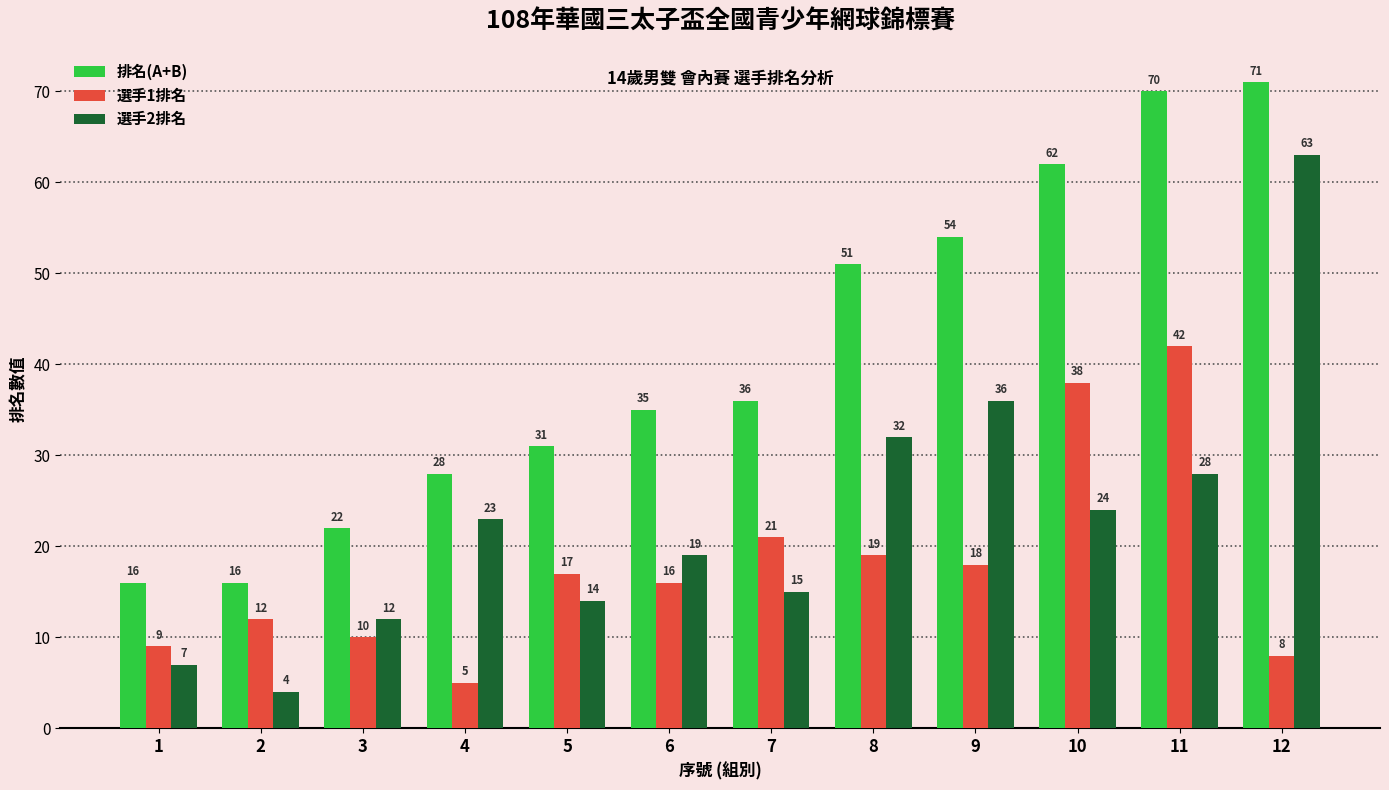

Between 10 and 11, which series saw the biggest shift?

排名(A+B)